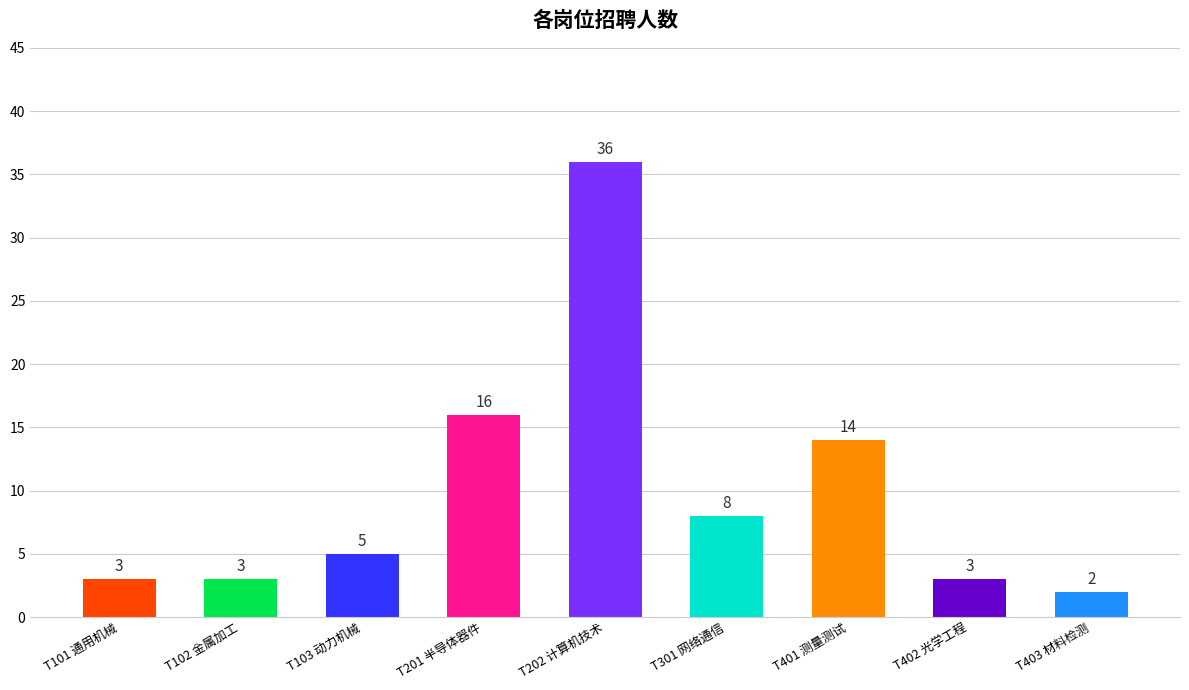

Which category has the lowest value across all series?

T403 材料检测